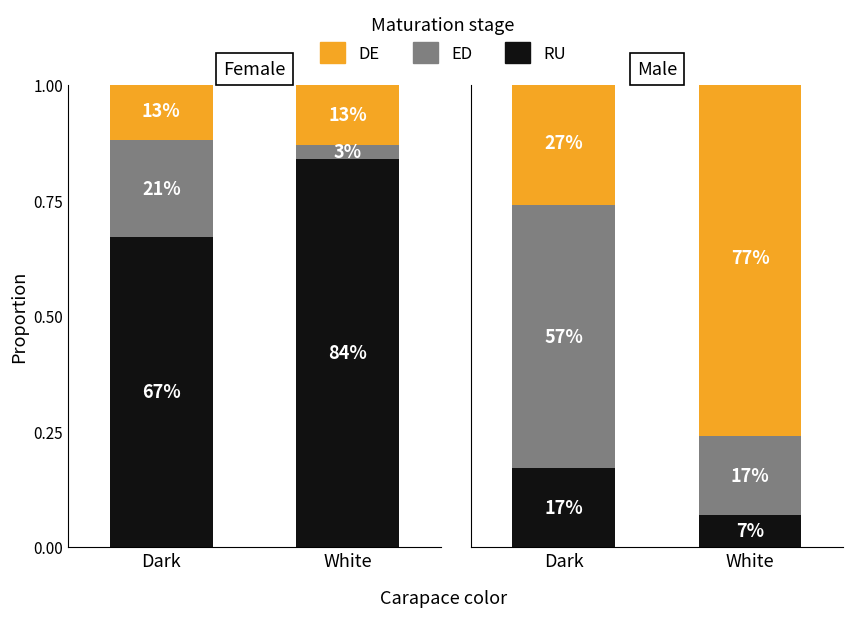

What is the greatest value displayed?

0.8